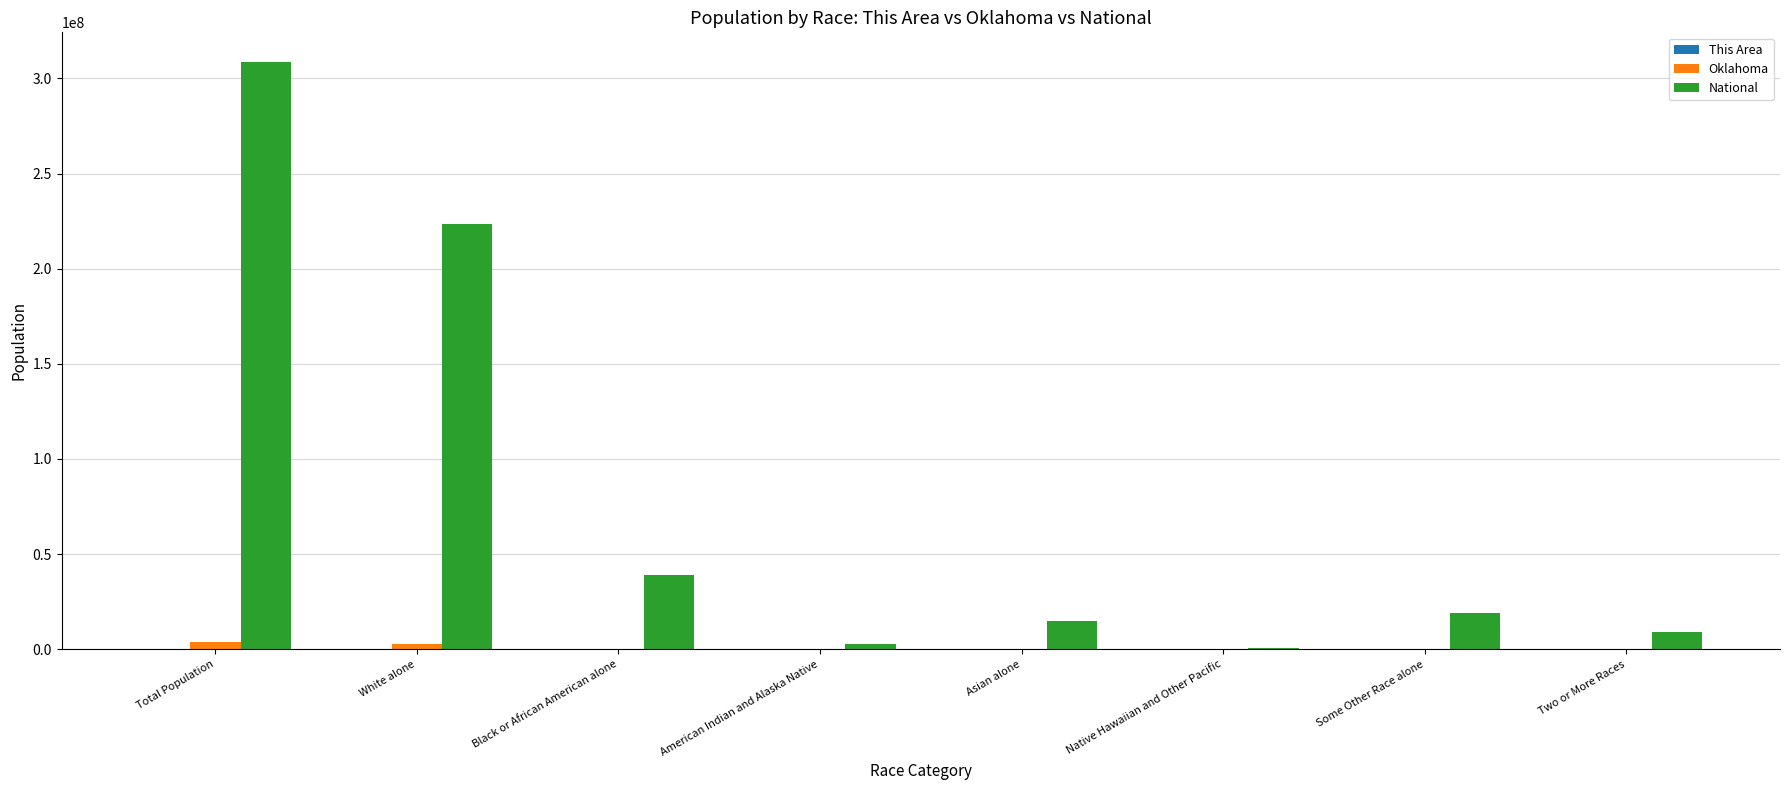

The value of Oklahoma at Asian alone is 65076. True or false?

True